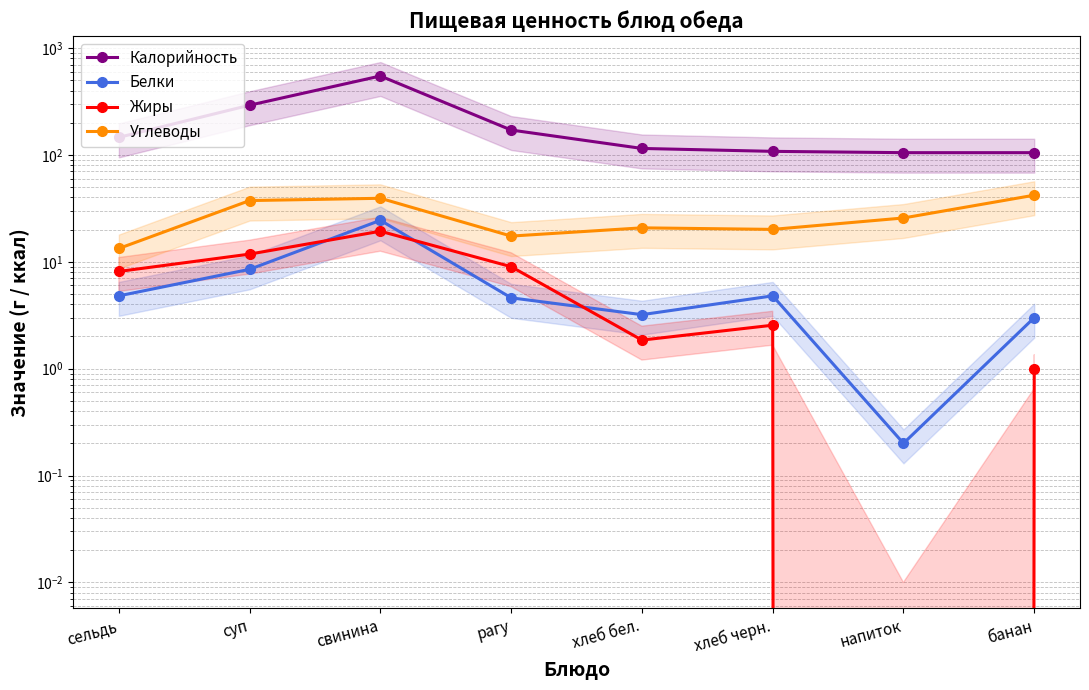

How many interior local valleys does the Жиры series have?

2